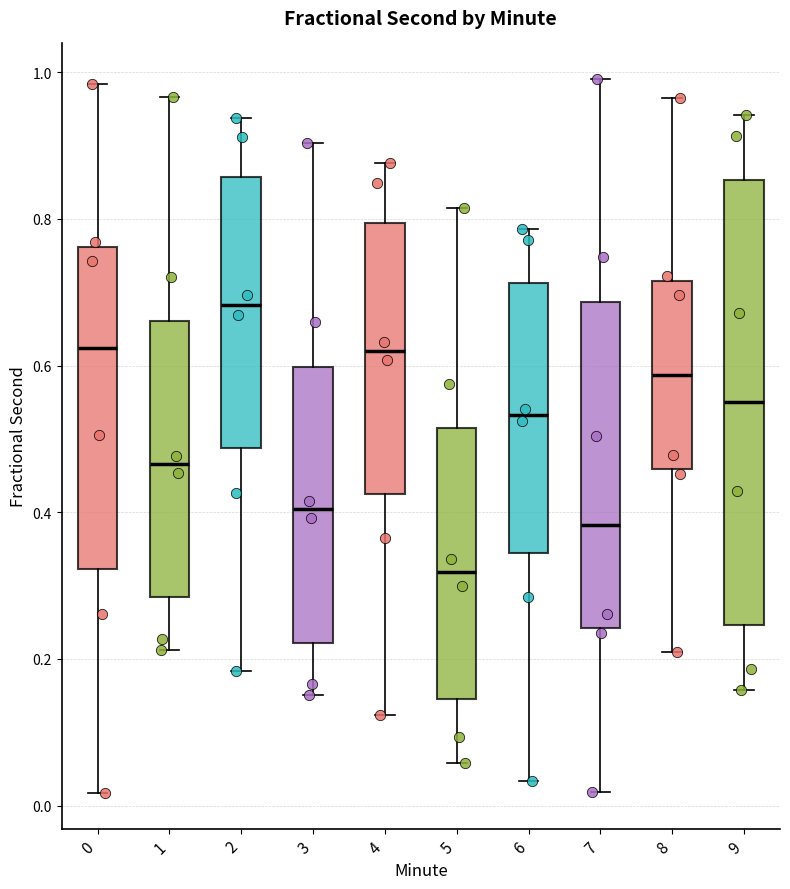

Which box's median line is the highest?

2